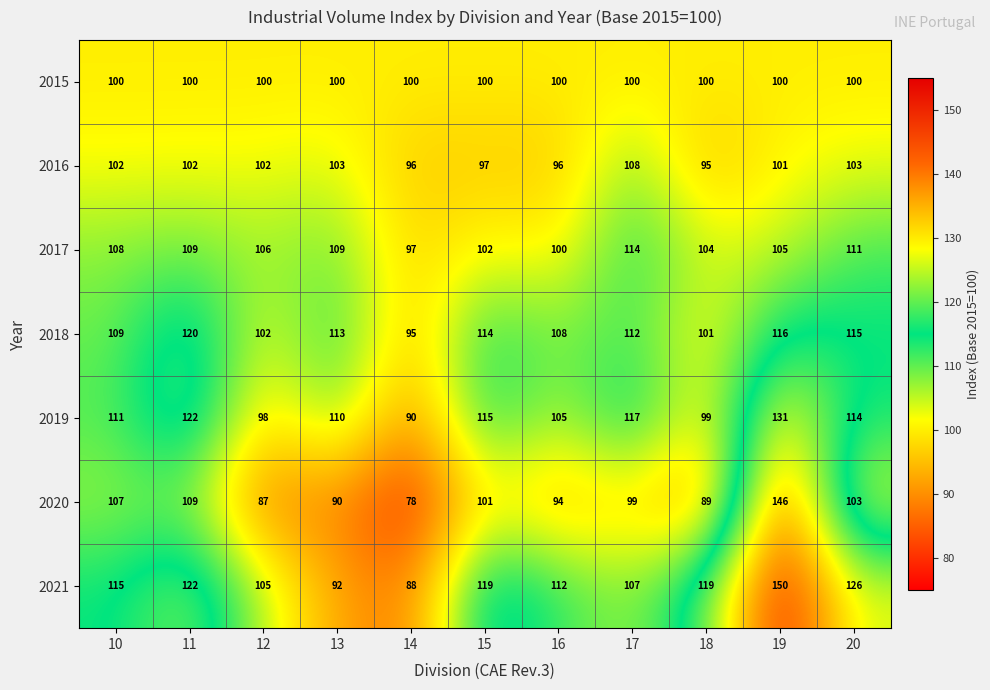

Rank the series by their maximum value, from highest to lowest.

2021, 2020, 2019, 2018, 2017, 2016, 2015